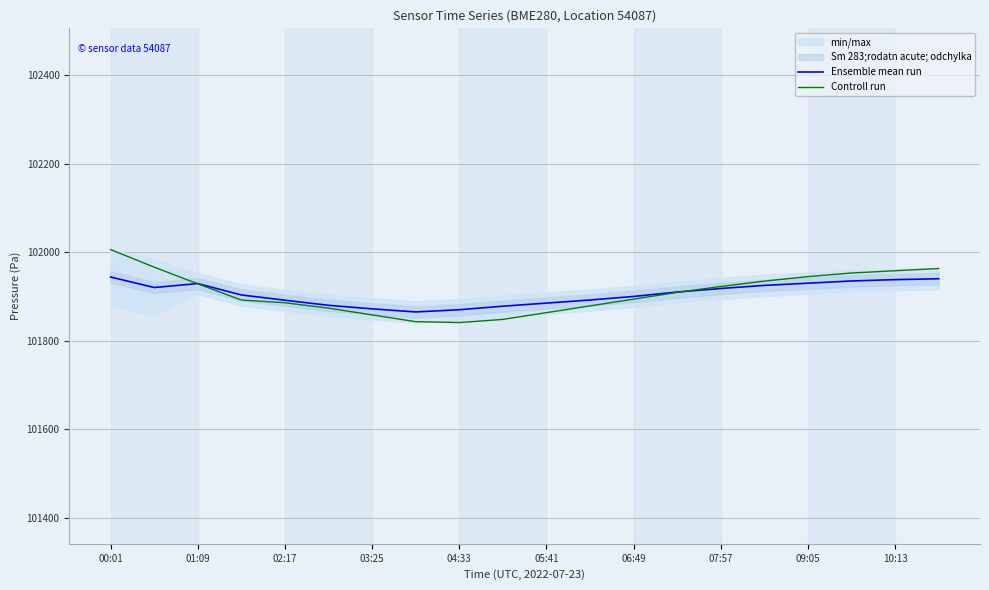

Is it true that Ensemble mean run equals 32516.3 at 04:33?

False